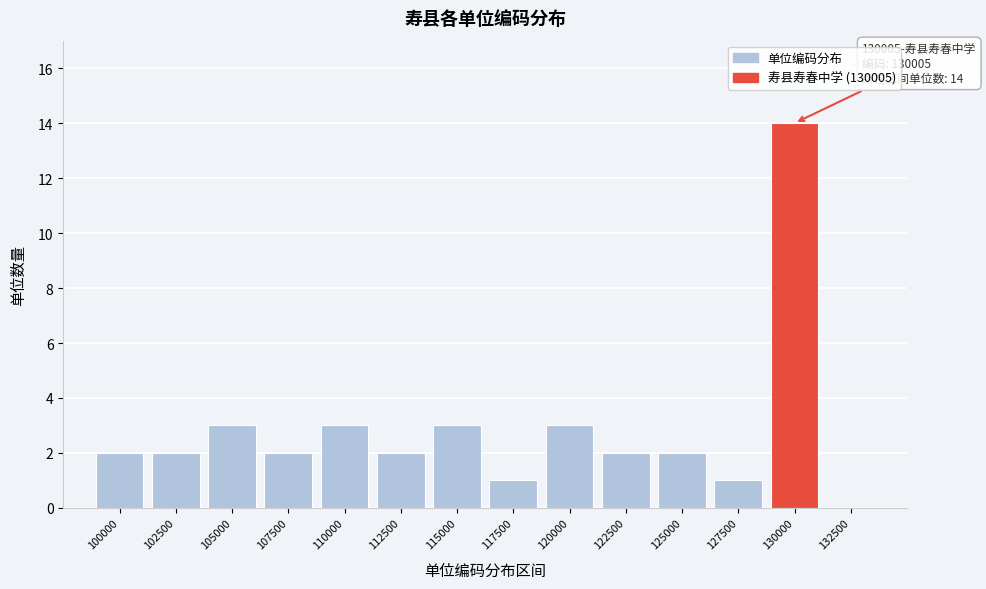

Reading left to right, list all the values displayed in this chart.

100000=2	102500=2	105000=3	107500=2	110000=3	112500=2	115000=3	117500=1	120000=3	122500=2	125000=2	127500=1	130000=14	132500=0